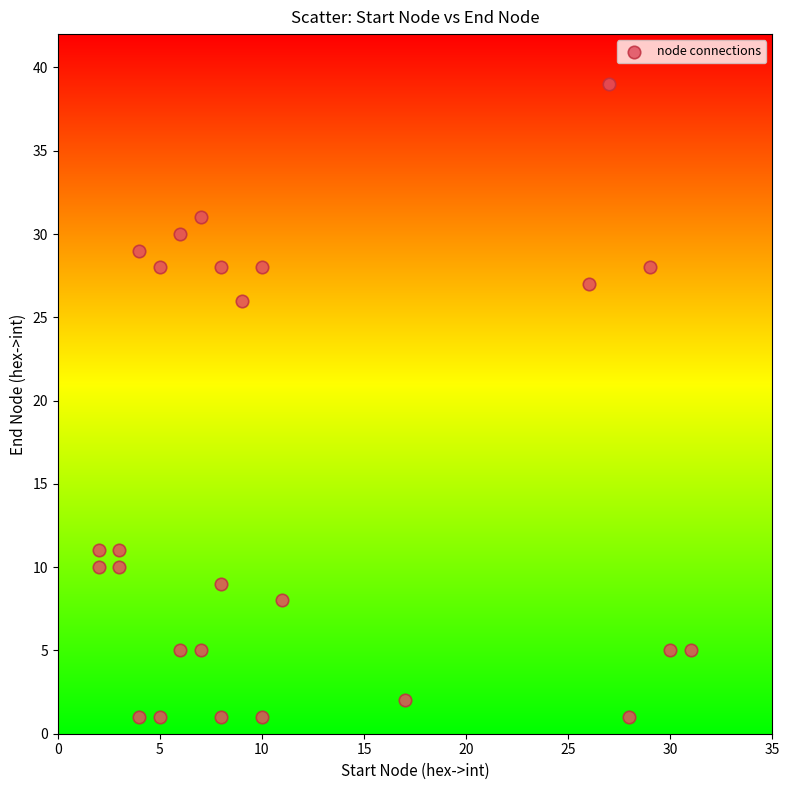

What Y value in the scatter plot is closest to 20?

26